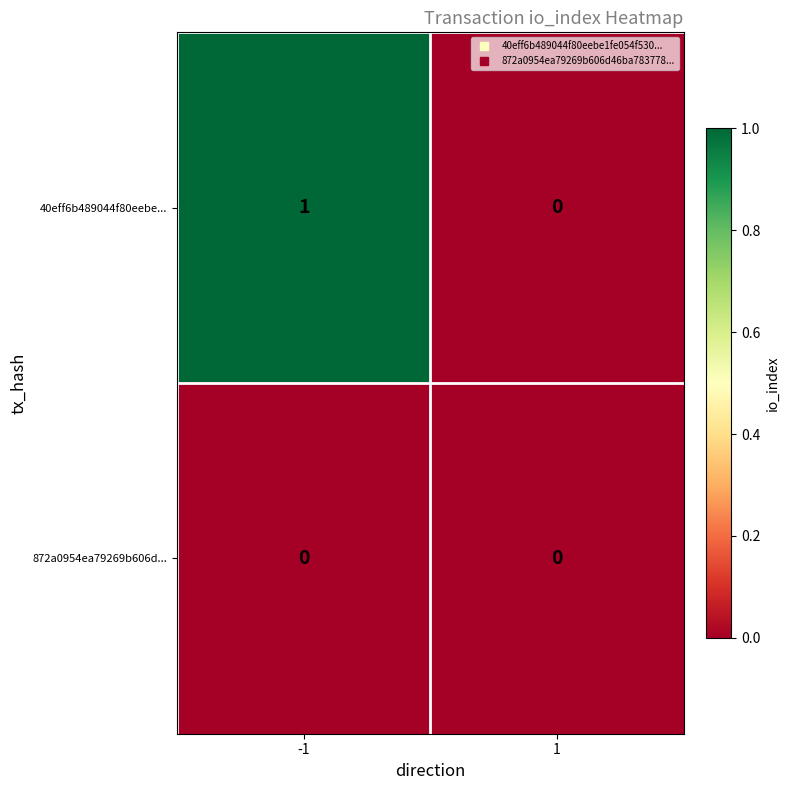

Reading left to right, transcribe all the data shown in this chart.

40eff6b489044f80eebe...: 1	0
872a0954ea79269b606d...: 0	0